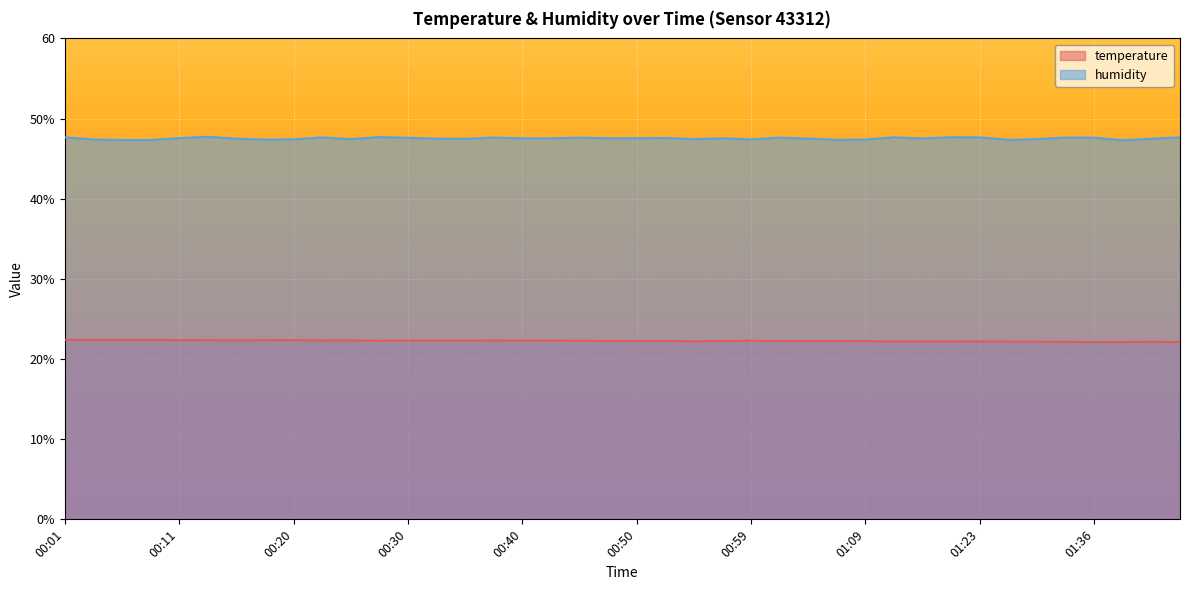

True or false: temperature and humidity intersect in this chart.

False